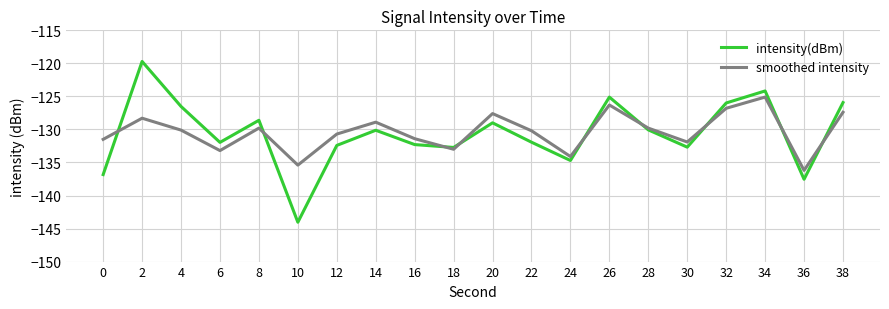

The intensity(dBm) series shows -136.8 at 0. True or false?

True